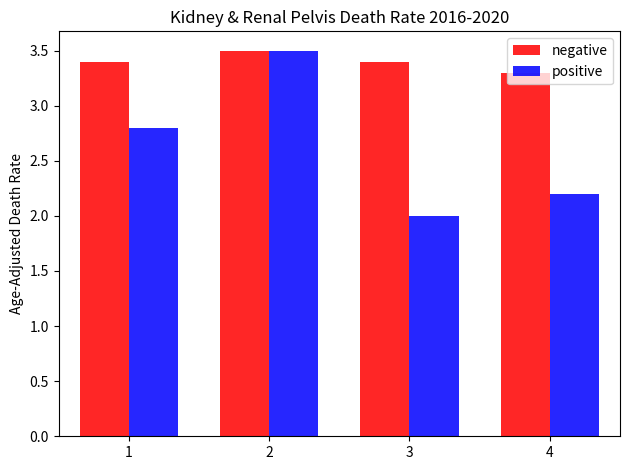

What is the sum of the positive values at 4 and 3?

4.2